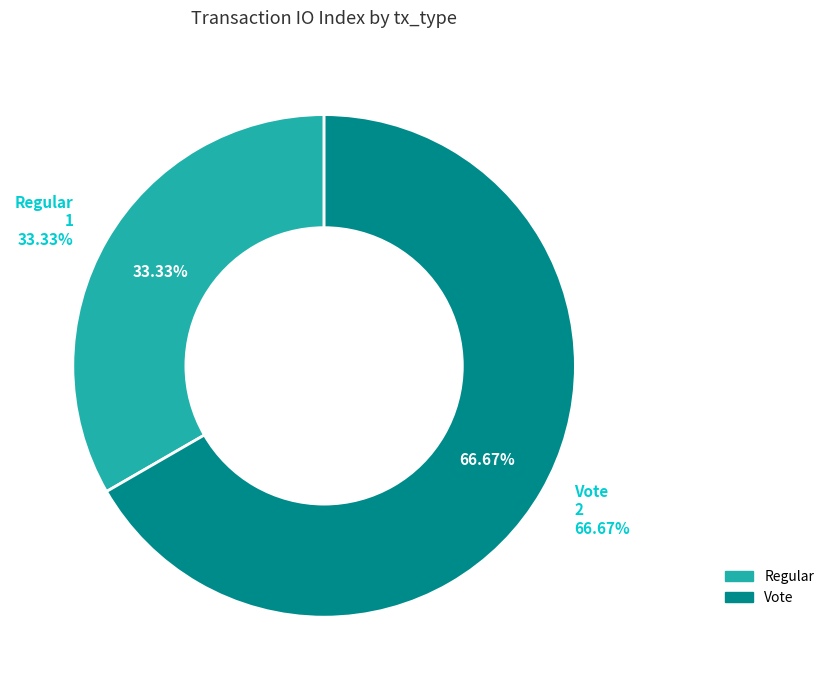

To the nearest percent, what is the average slice percentage?

50%